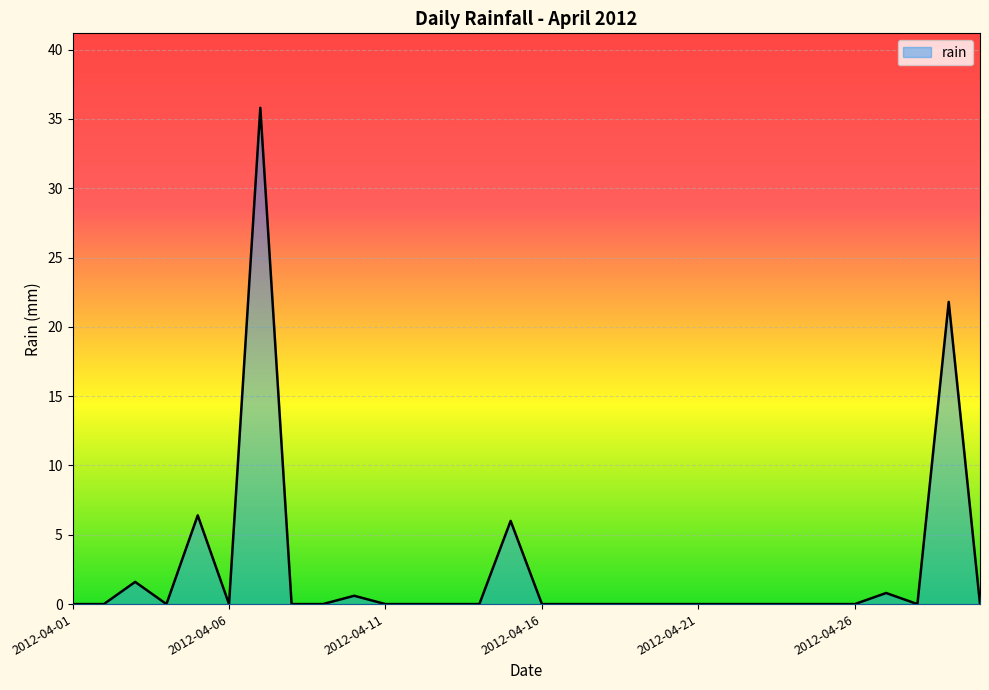

List the labels in order of value, smallest first.

2012-04-01, 2012-04-02, 2012-04-04, 2012-04-06, 2012-04-08, 2012-04-09, 2012-04-11, 2012-04-12, 2012-04-13, 2012-04-14, 2012-04-16, 2012-04-17, 2012-04-18, 2012-04-19, 2012-04-20, 2012-04-21, 2012-04-22, 2012-04-23, 2012-04-24, 2012-04-25, 2012-04-26, 2012-04-28, 2012-04-30, 2012-04-10, 2012-04-27, 2012-04-03, 2012-04-15, 2012-04-05, 2012-04-29, 2012-04-07